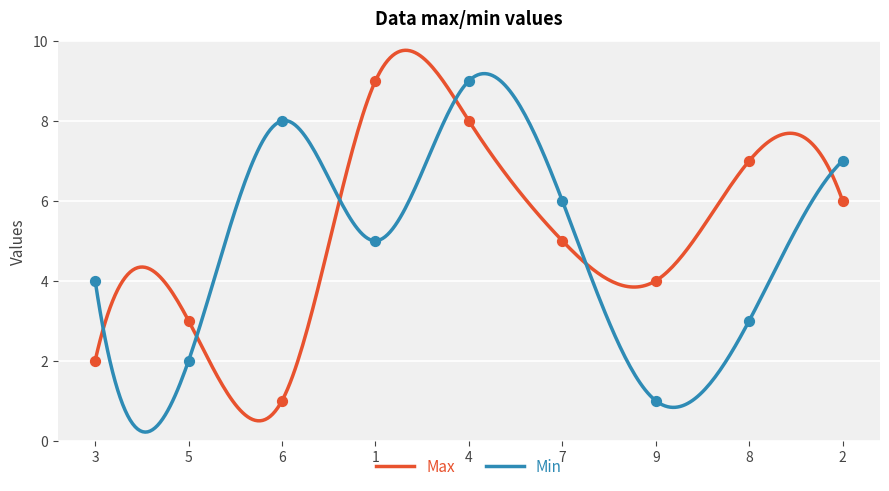

At how many categories does at least one series exceed 8?

2